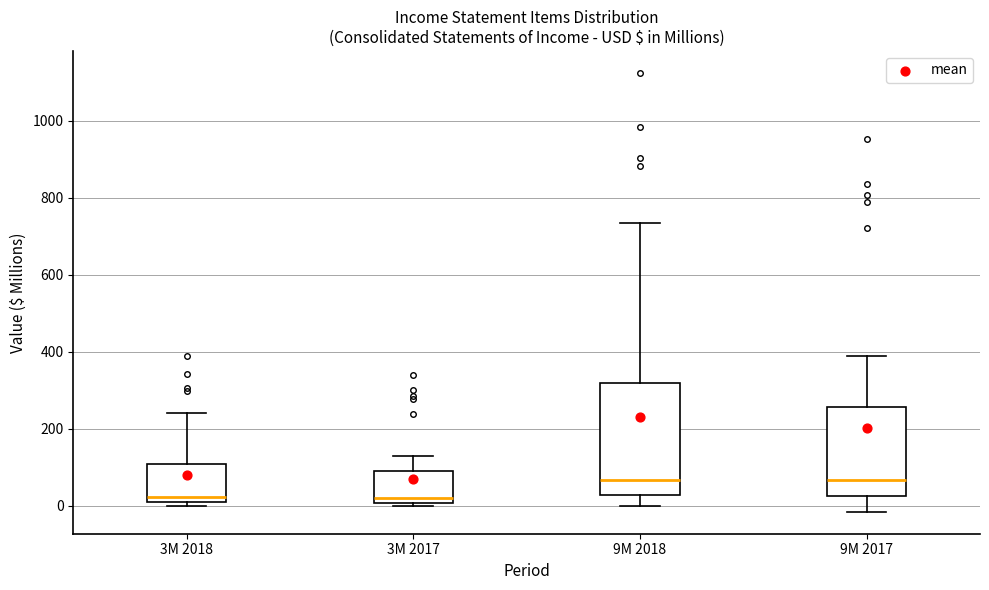

Comparing the boxes themselves (not the whiskers), which one is the tallest?

9M 2018